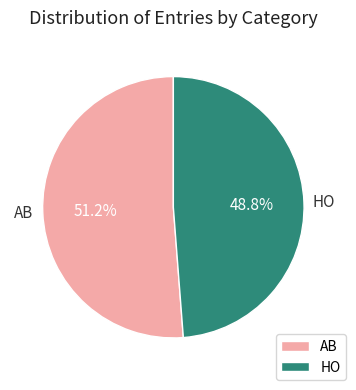

True or false: AB accounts for 59% of the total.

False